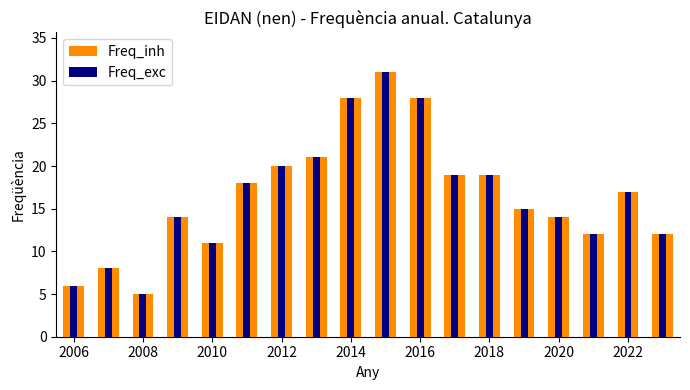

Which series has the largest total across all categories?

Freq_inh